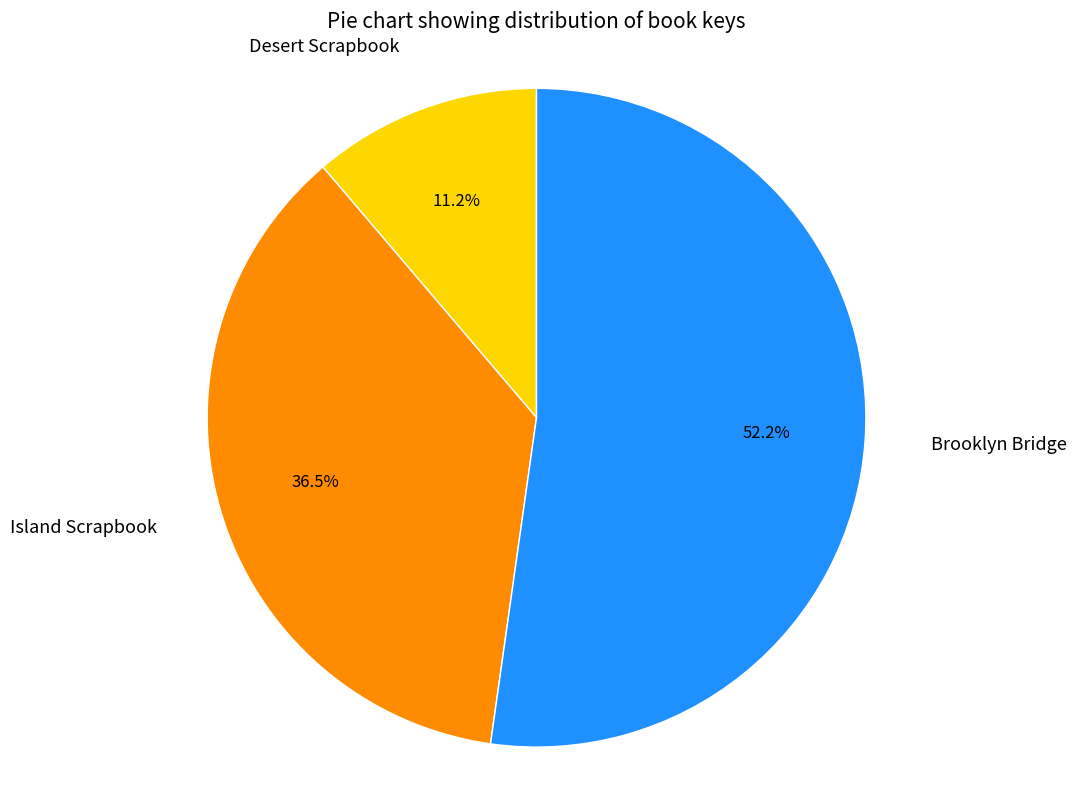

To the nearest percent, what is the difference between the Island Scrapbook and Brooklyn Bridge slice percentages?

16%